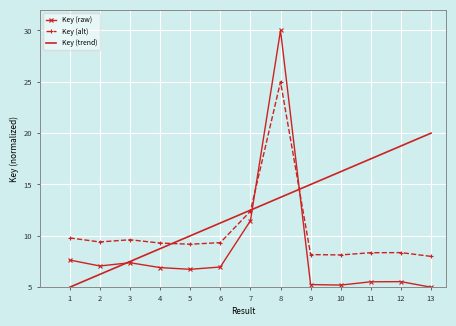

Rank the series by their maximum value, from highest to lowest.

Key (raw), Key (alt), Key (trend)